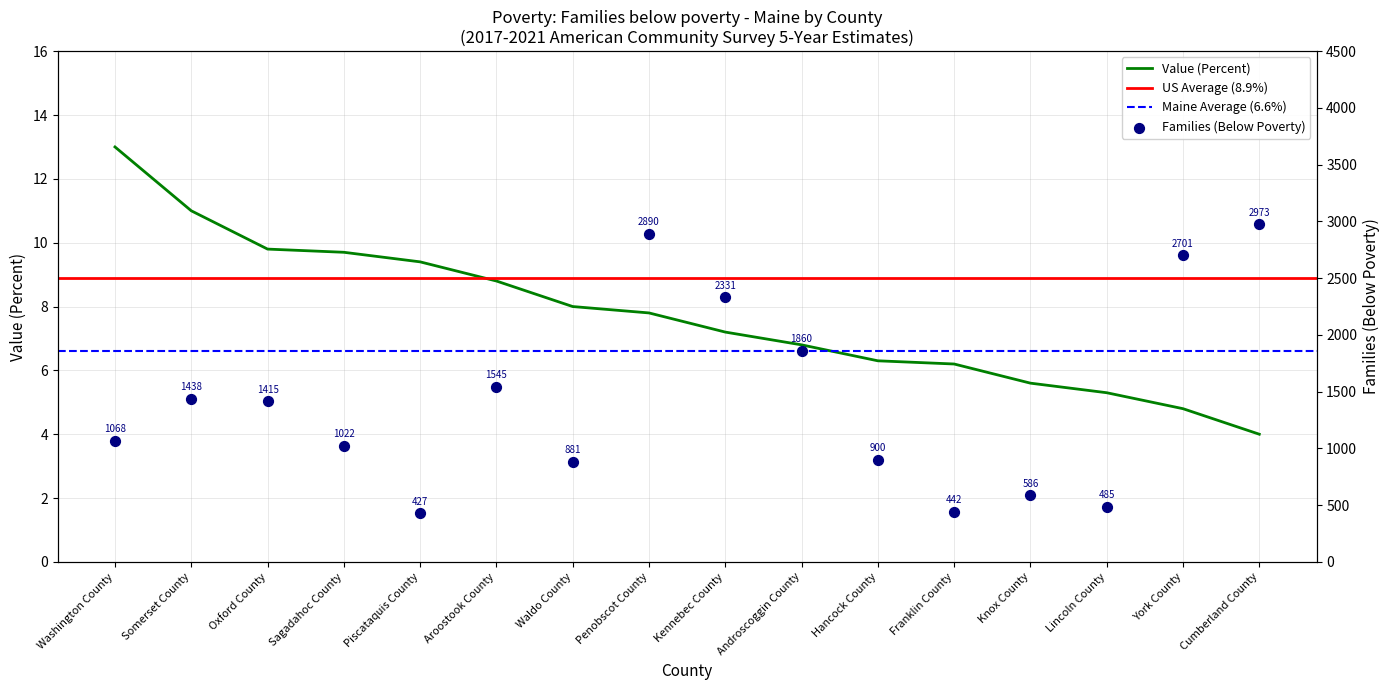

Which series has the largest total across all categories?

Families (Below Poverty)